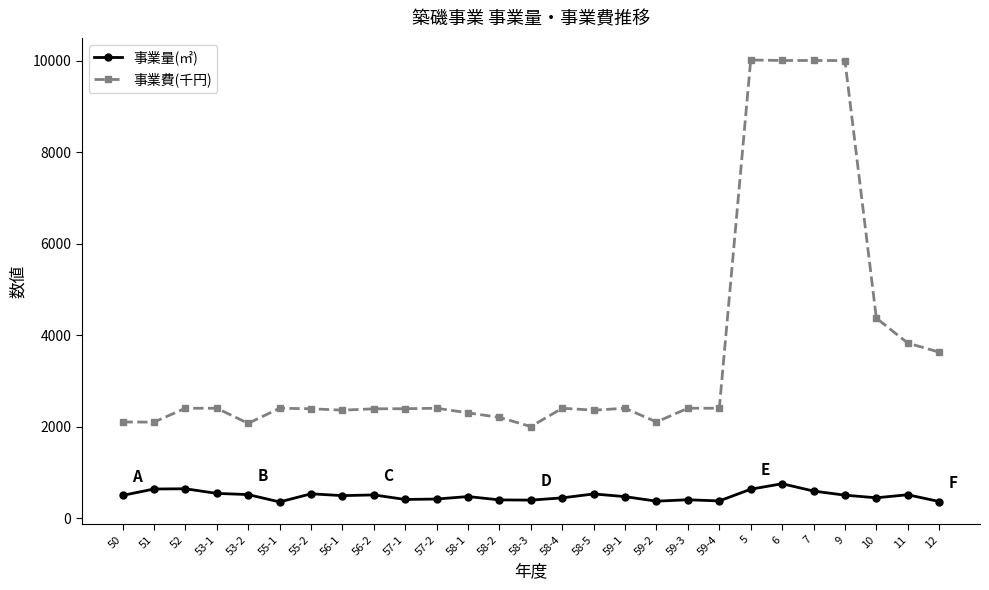

Between 51 and 9, which series saw the biggest shift?

事業費(千円)